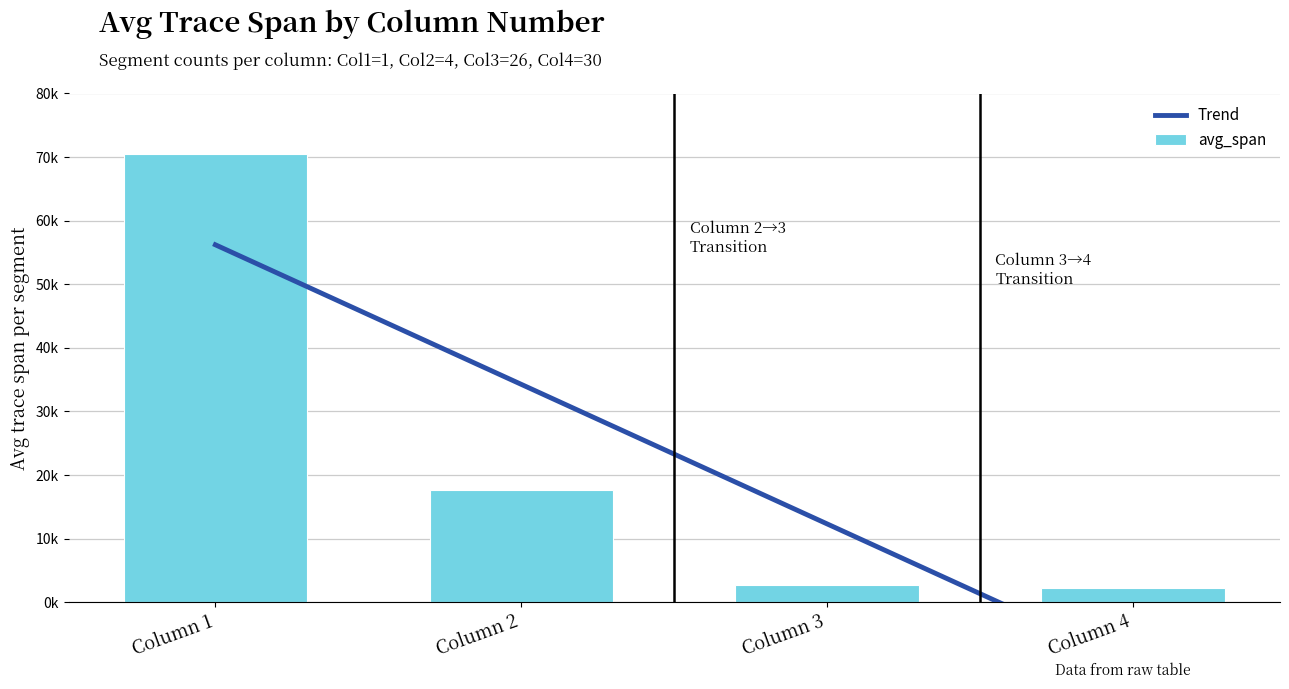

Between Column 2 and Column 3, which series saw the biggest shift?

Trend